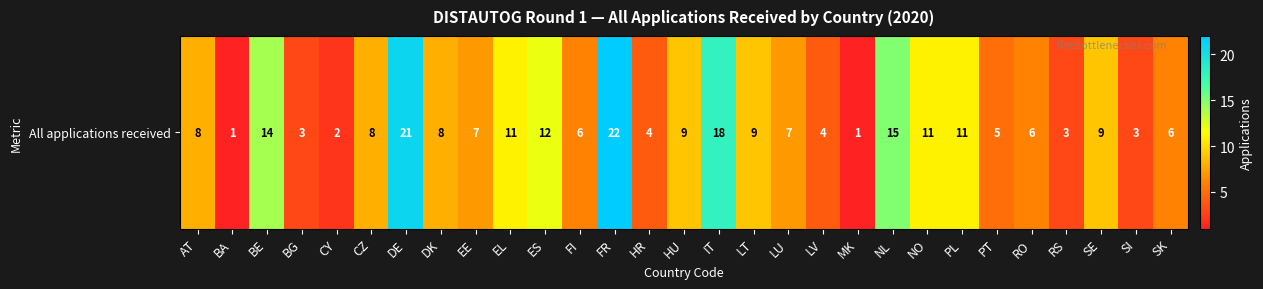

The value at HR is 2. True or false?

False